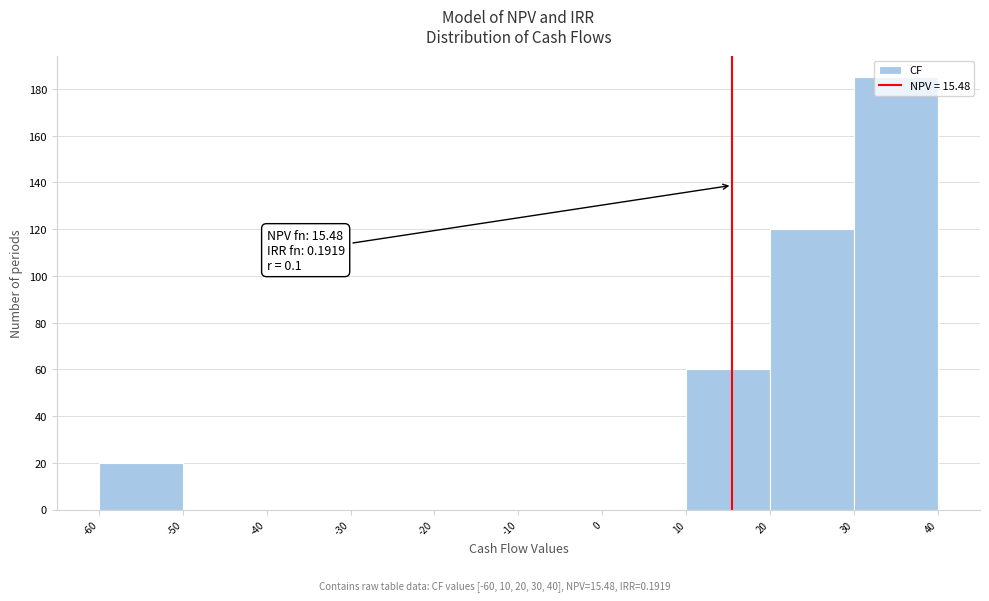

Over which range of the x-axis is the bar tallest?

30 to 40